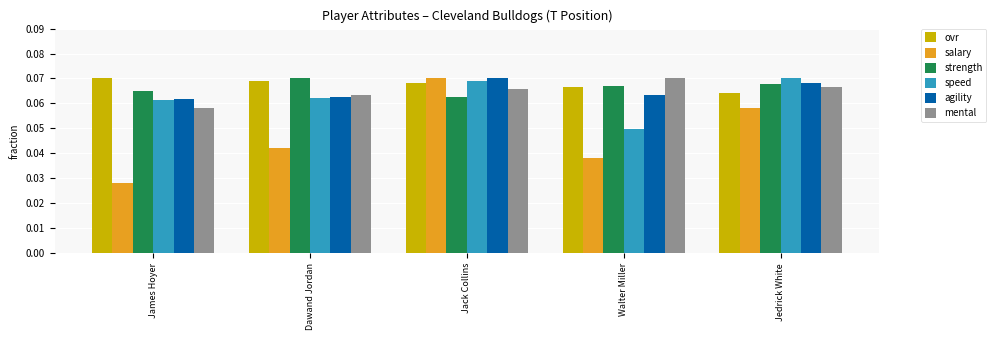

Between Dawand Jordan and Jack Collins, which series saw the biggest shift?

salary